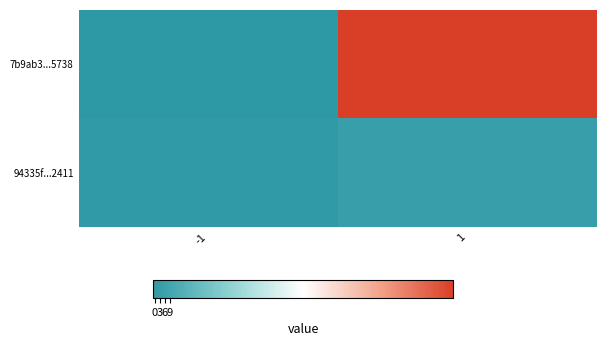

At how many categories does at least one series exceed 72?

1